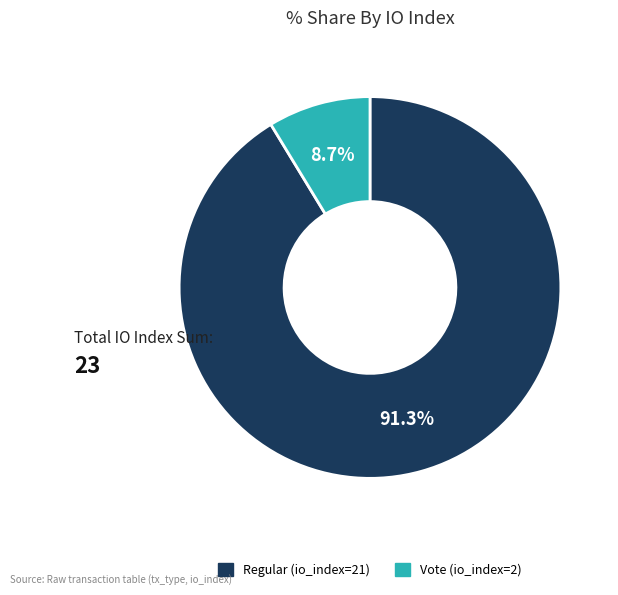

Which slice represents more than half of the pie?

Regular (io_index=21)